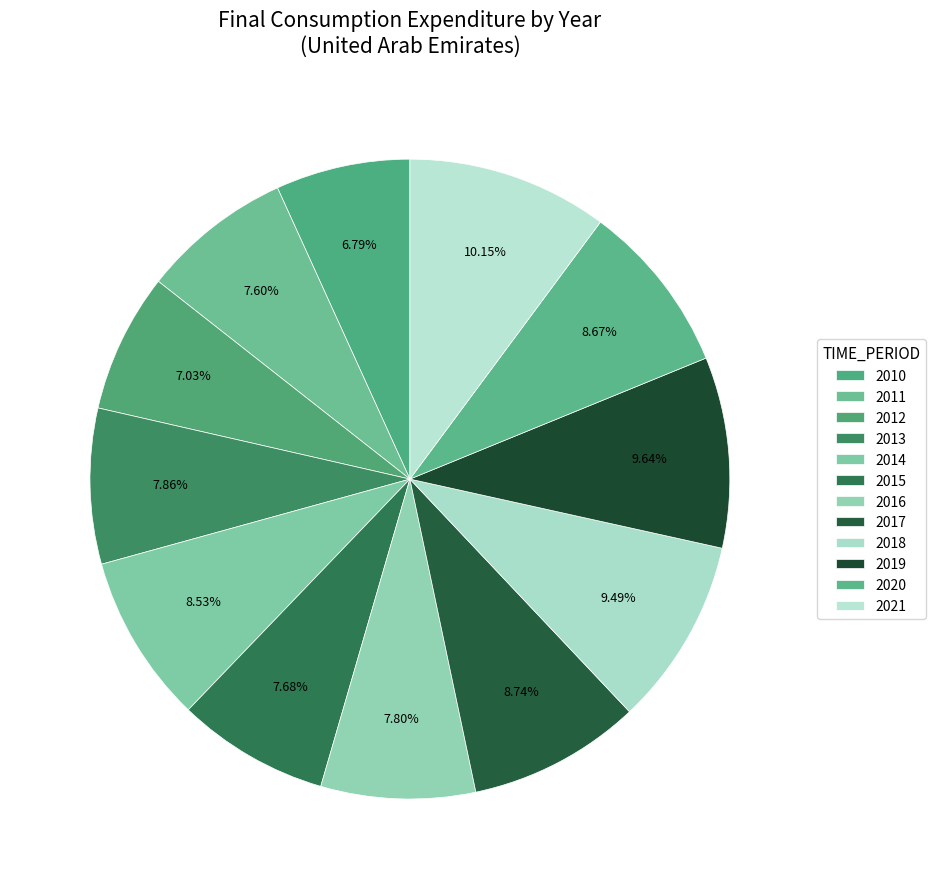

Between 2015 and 2018, which is larger?

2018